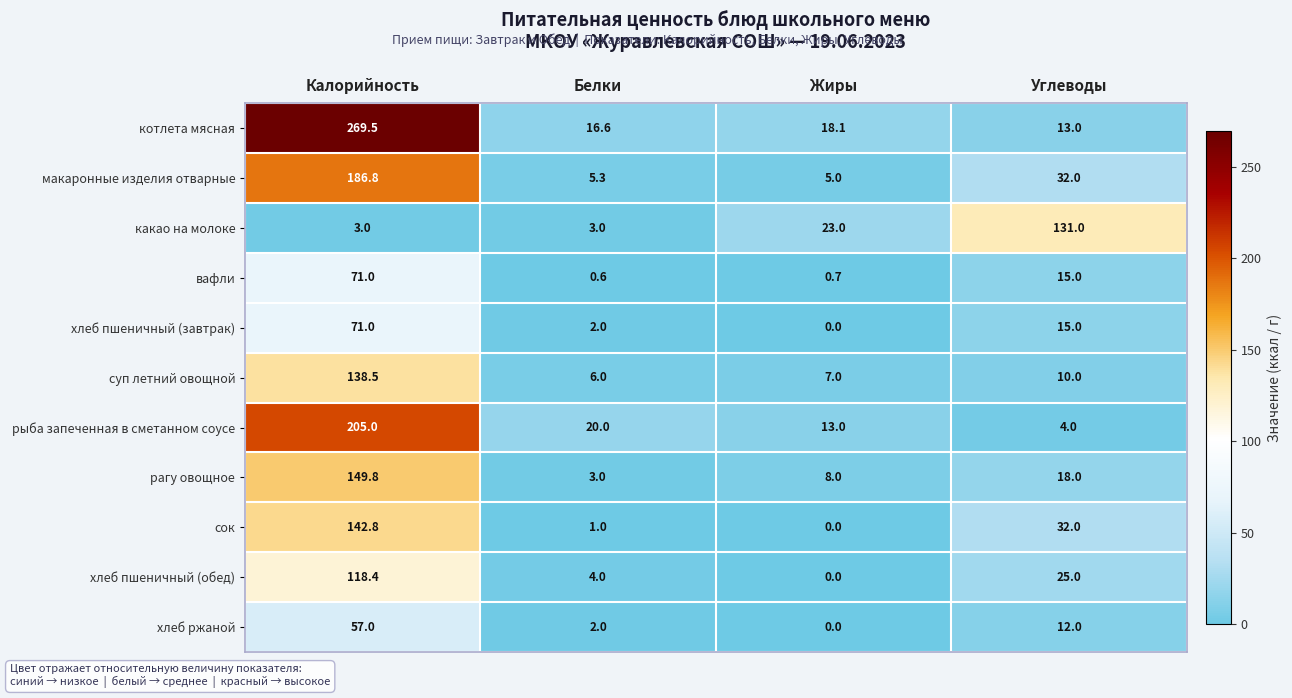

The value of сок at Белки is 0.4. True or false?

False